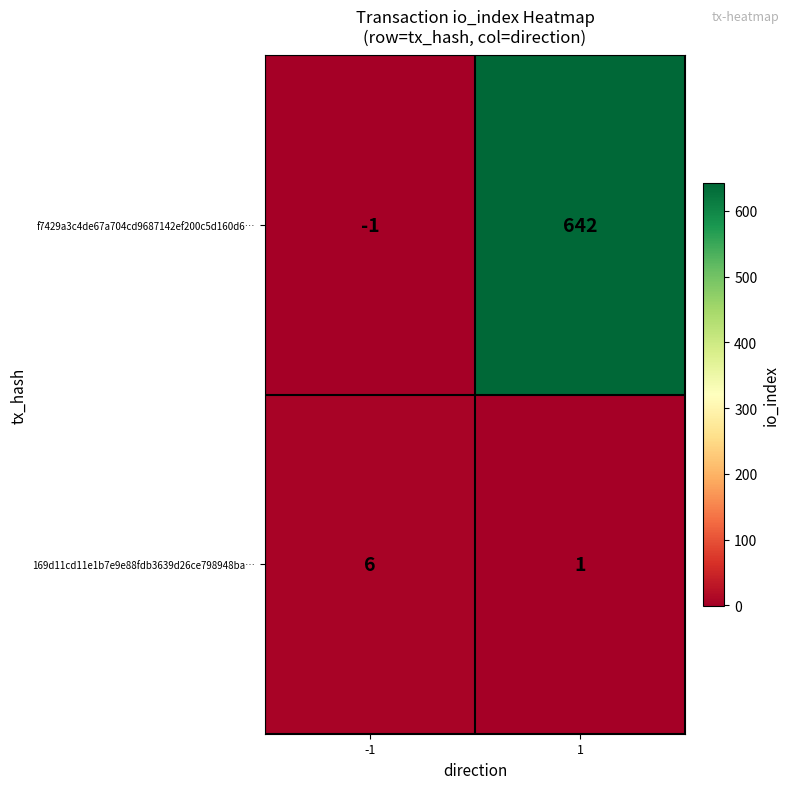

How many positive values does the f7429a3c4de67a704cd9687142ef200c5d160d6… series have?

1